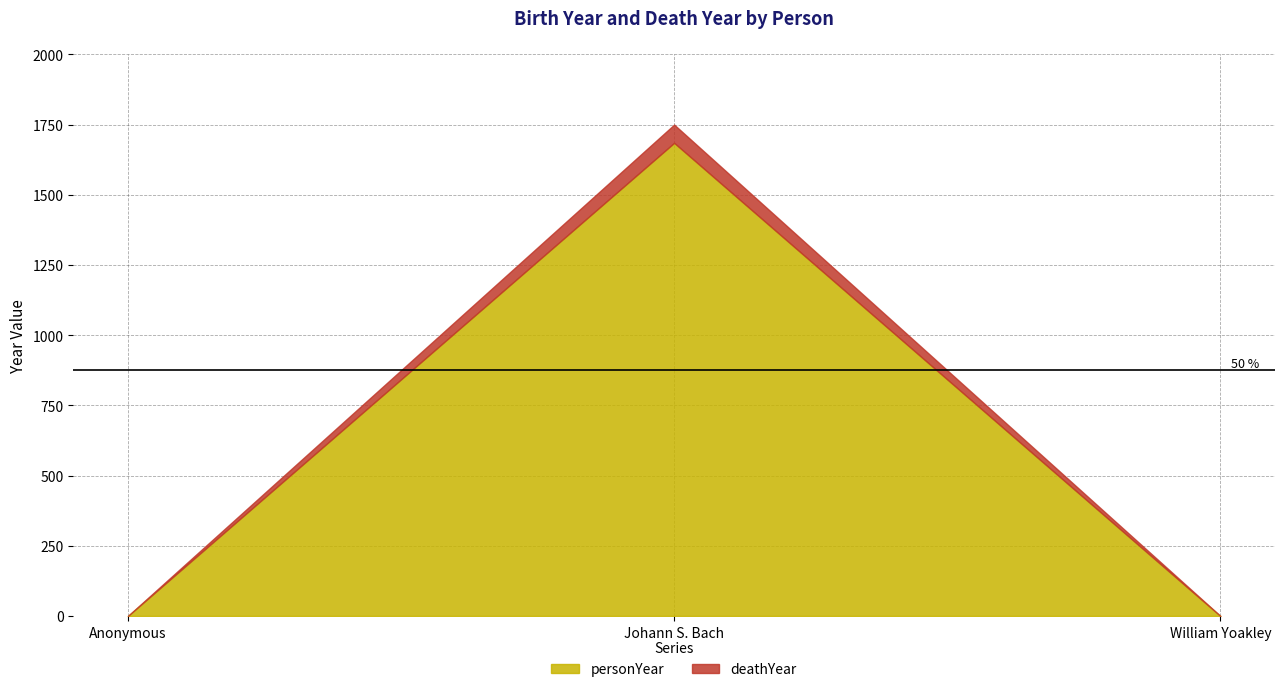

How many lines are shown in the chart?

2